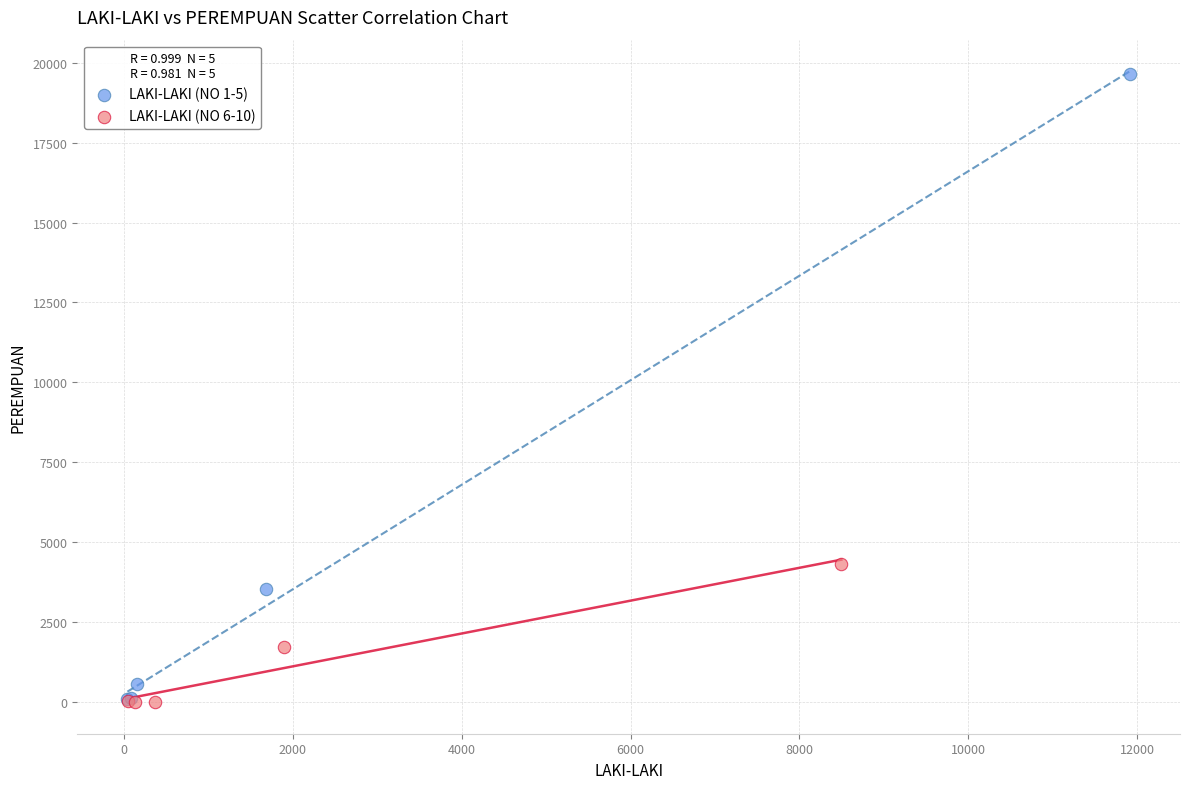

What are all the series names shown in the legend?

LAKI-LAKI (NO 1-5), LAKI-LAKI (NO 6-10)